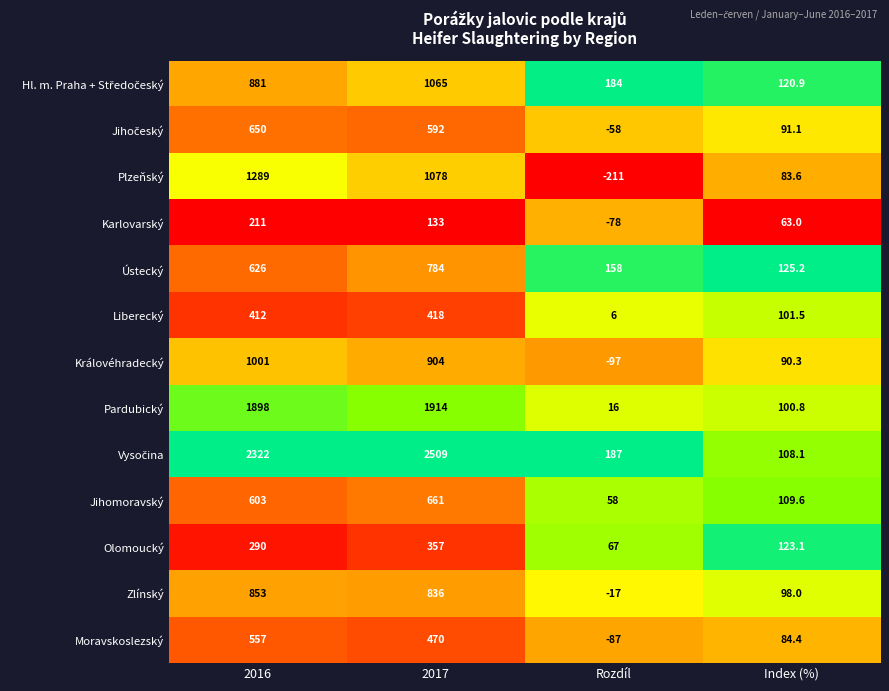

What is the difference between the maximum and minimum values in the Moravskoslezský series?

644.0